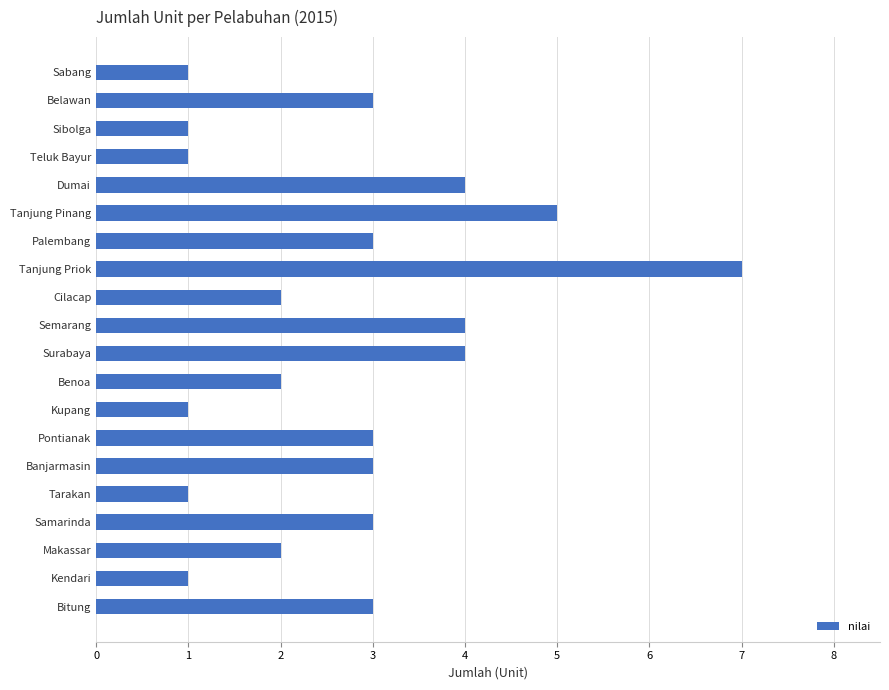

What is the difference between the maximum and second lowest values?

6